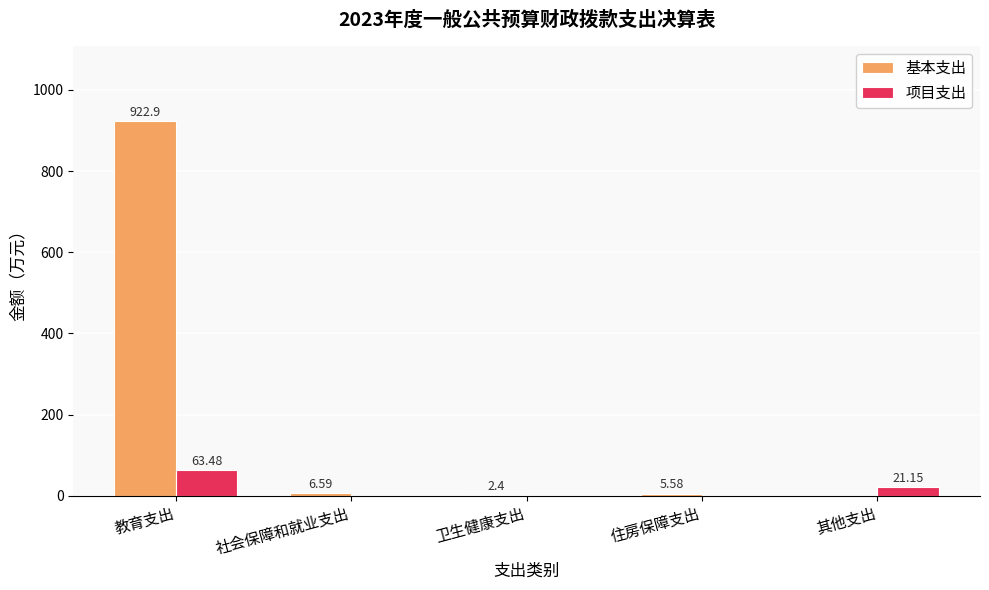

Which series has the largest total across all categories?

基本支出